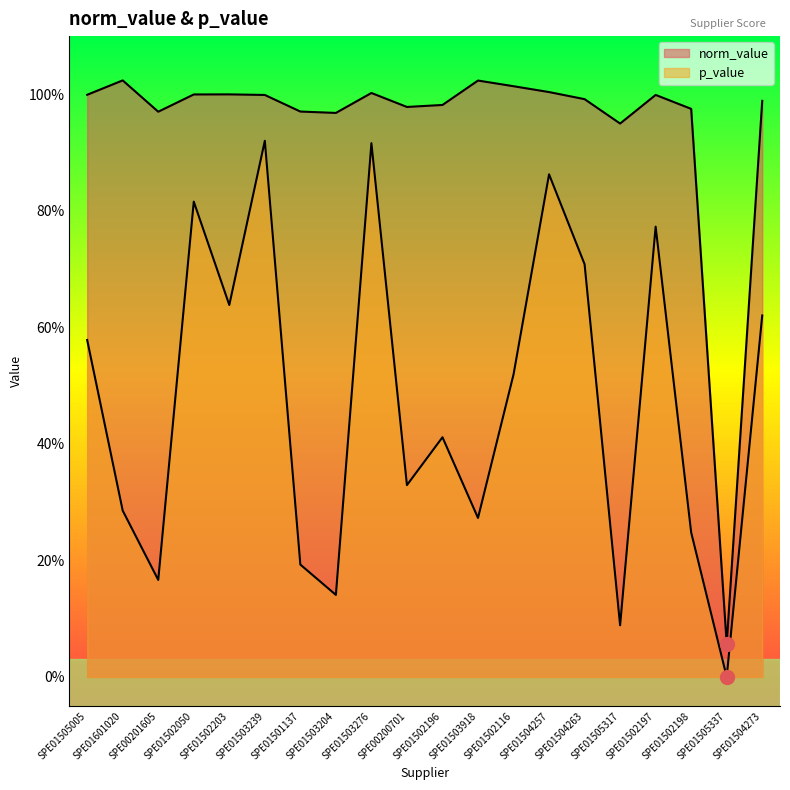

The value of norm_value at SPE01505317 is 0.9. True or false?

True